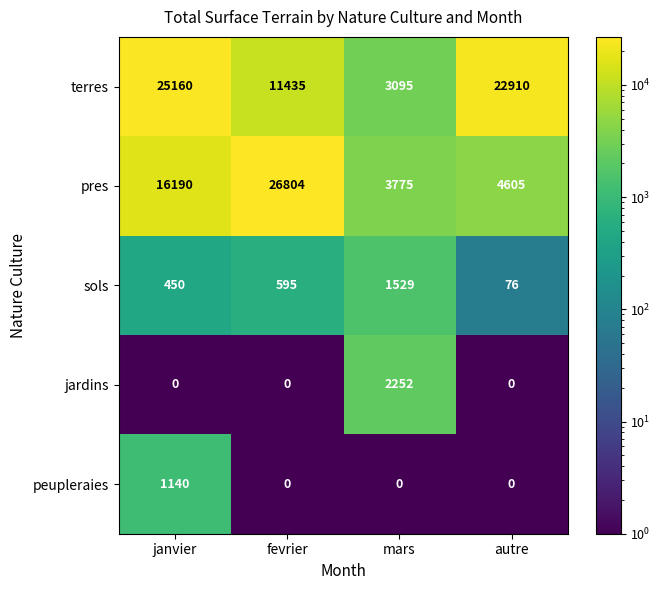

Which series has the widest spread of values?

pres